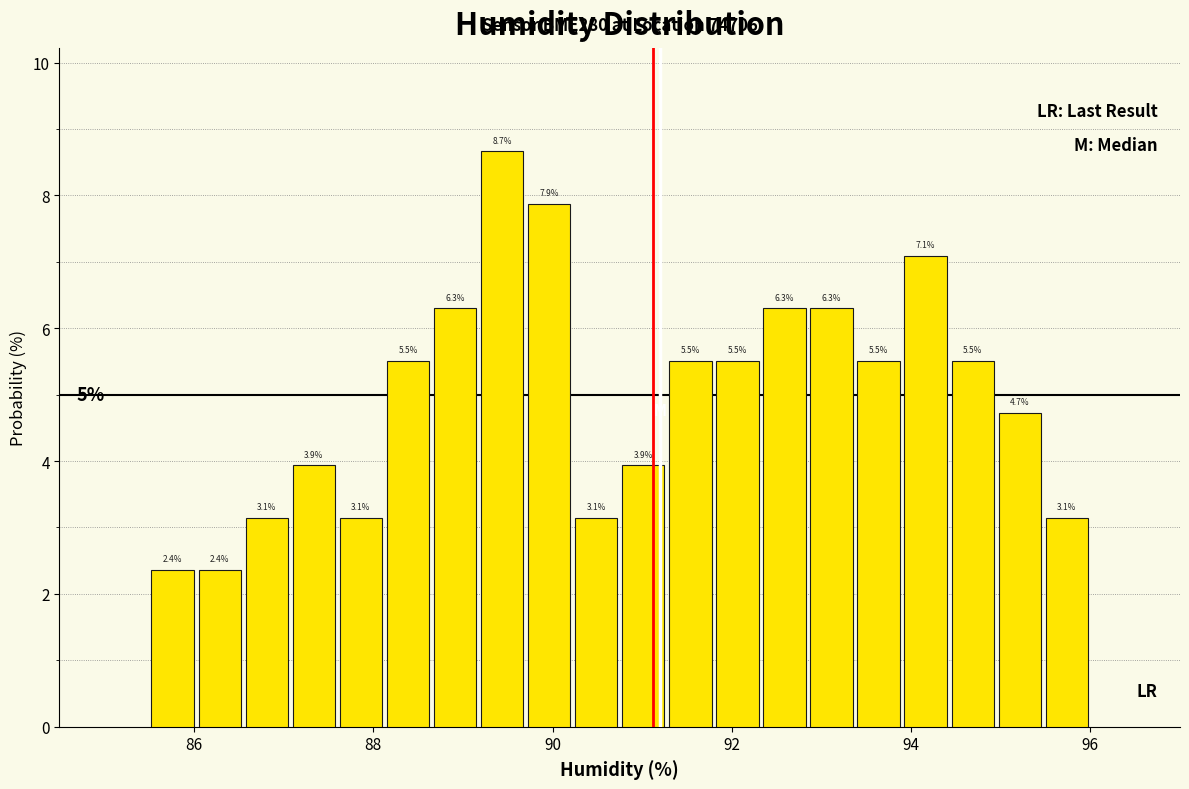

Read against the x-axis, roughly where is the centre of the tallest bar?

89.4